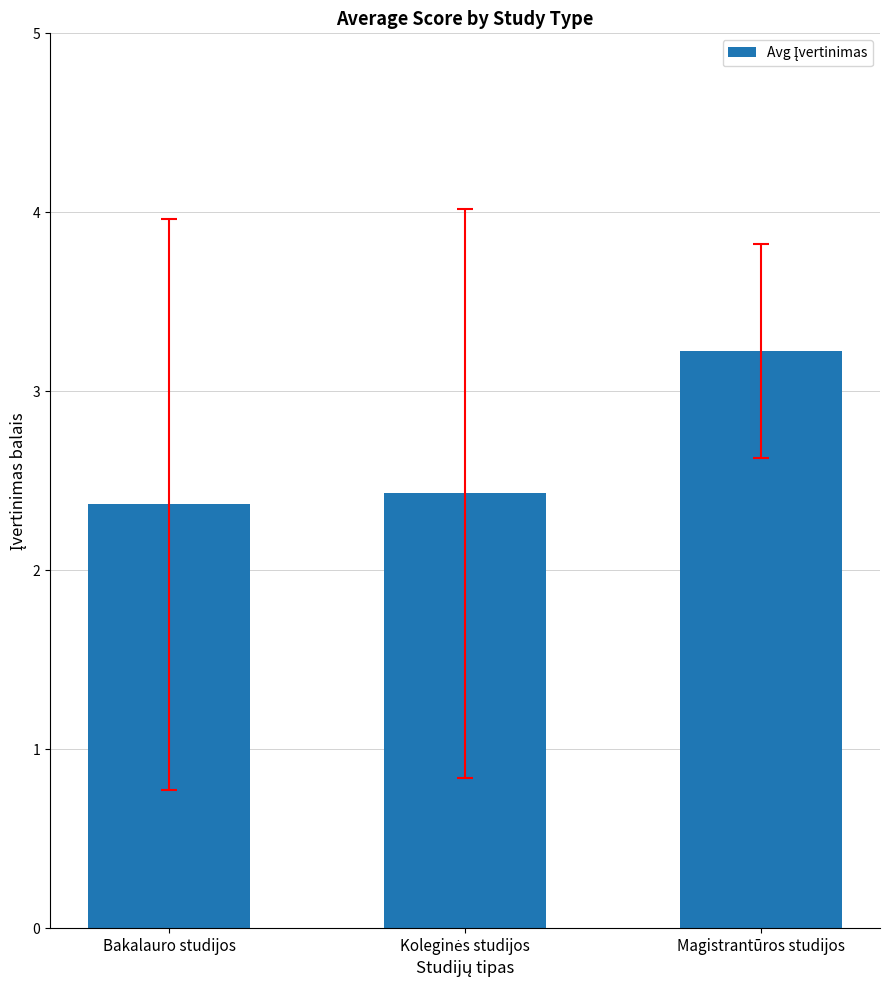

At which label is the value closest to 2?

Bakalauro studijos